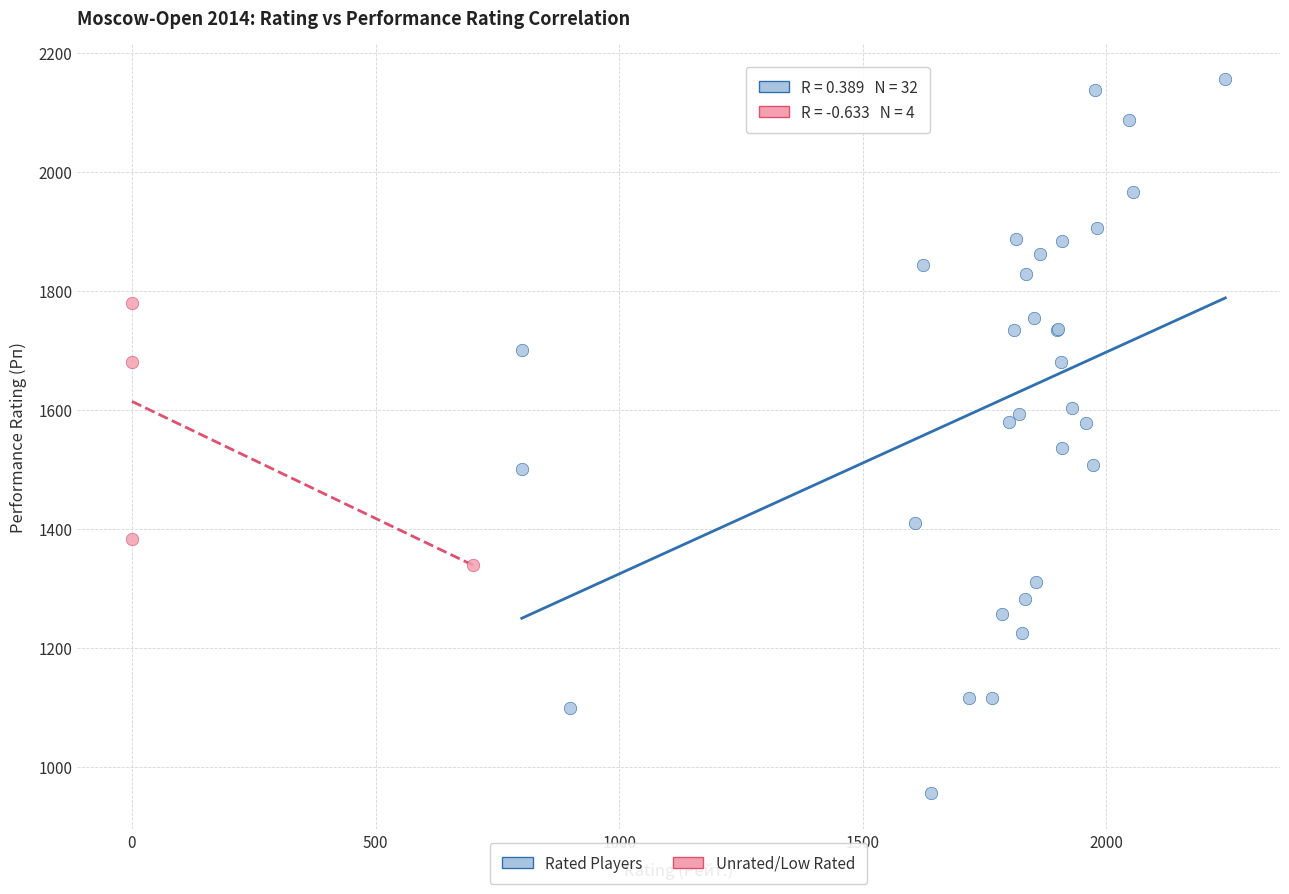

Which series reaches the minimum Y coordinate?

Rated Players